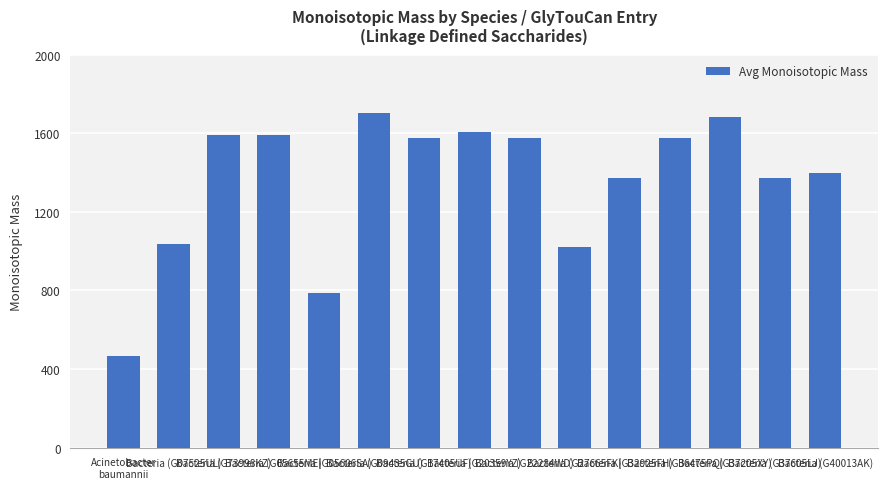

What is the change in value from Bacteria (G73998KZ) to Bacteria (G20359YZ)?

+16.0